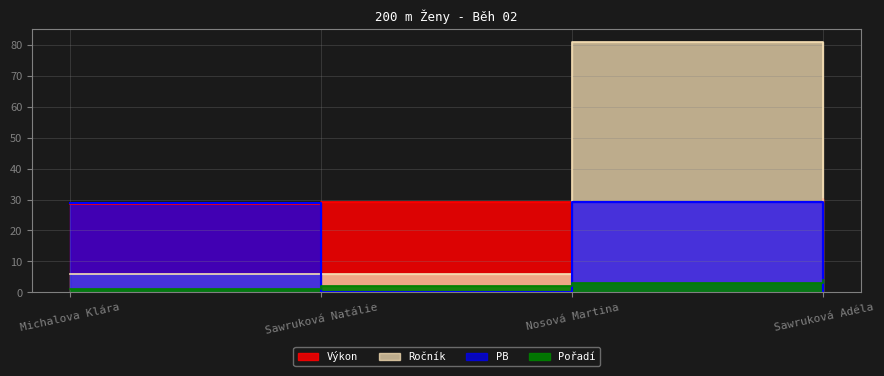

How many lines are shown in the chart?

4